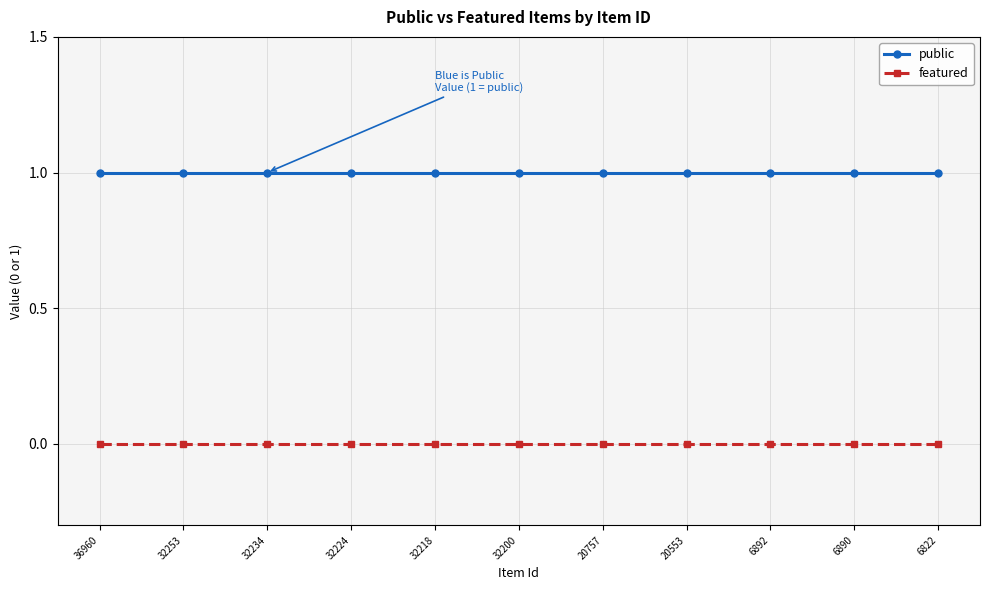

True or false: featured and public intersect in this chart.

False